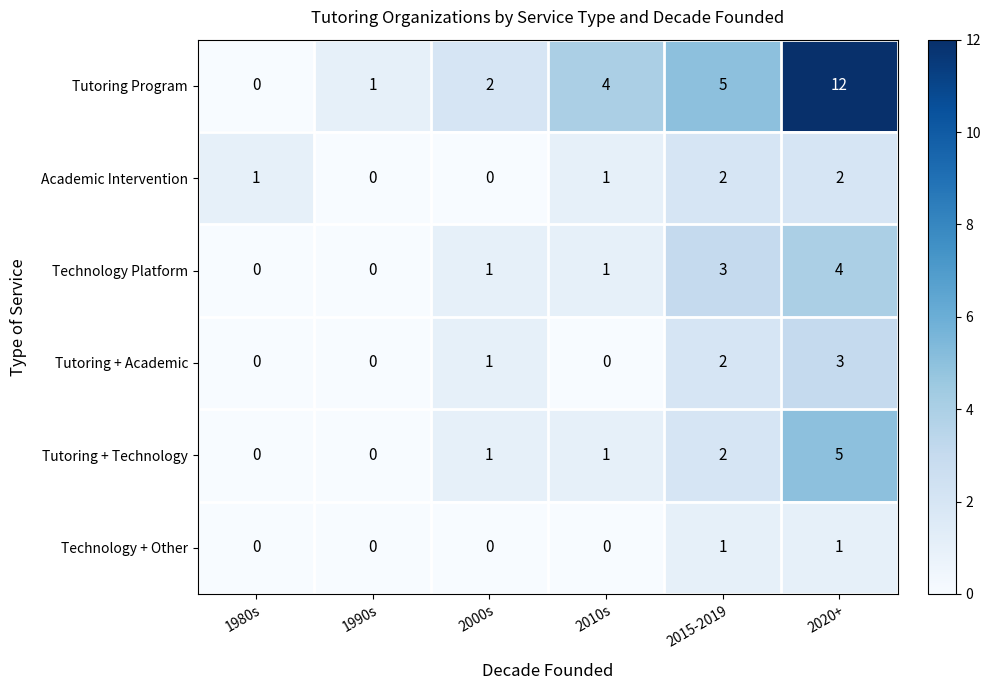

Count the Tutoring + Technology values in the range 0 to 2.

5